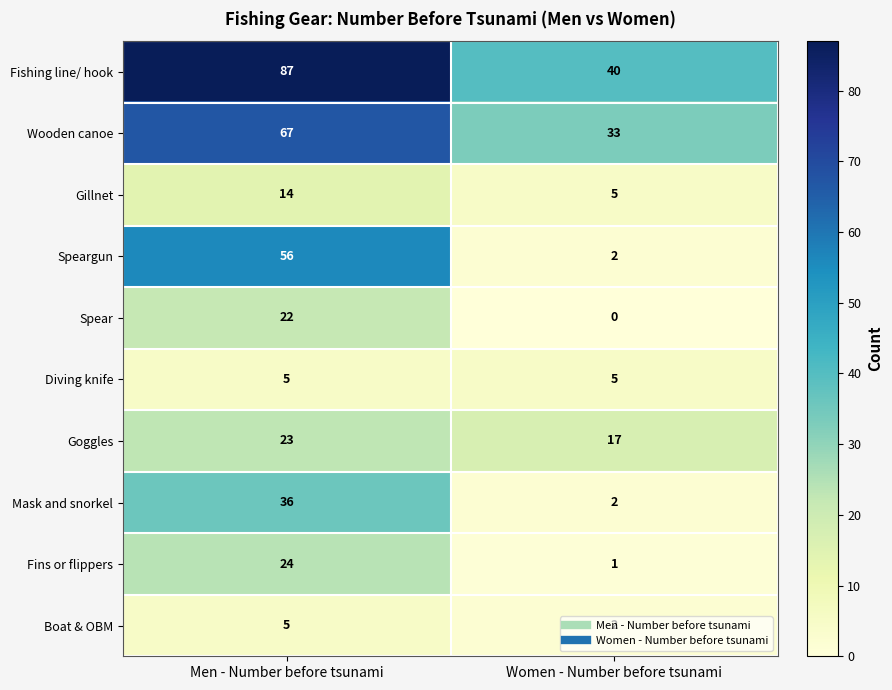

What is the sum of the Fishing line/ hook values at Men - Number before tsunami and Women - Number before tsunami?

127